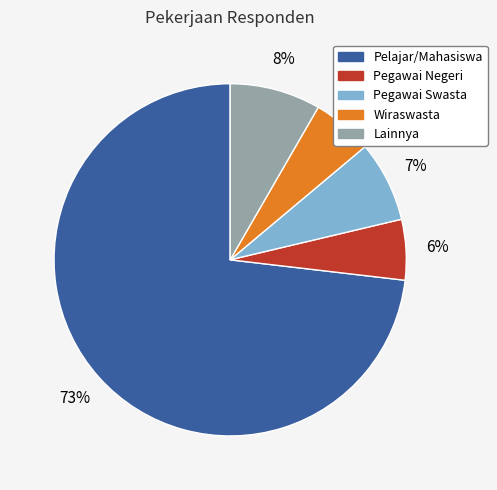

To the nearest percent, what is the average slice percentage?

20%